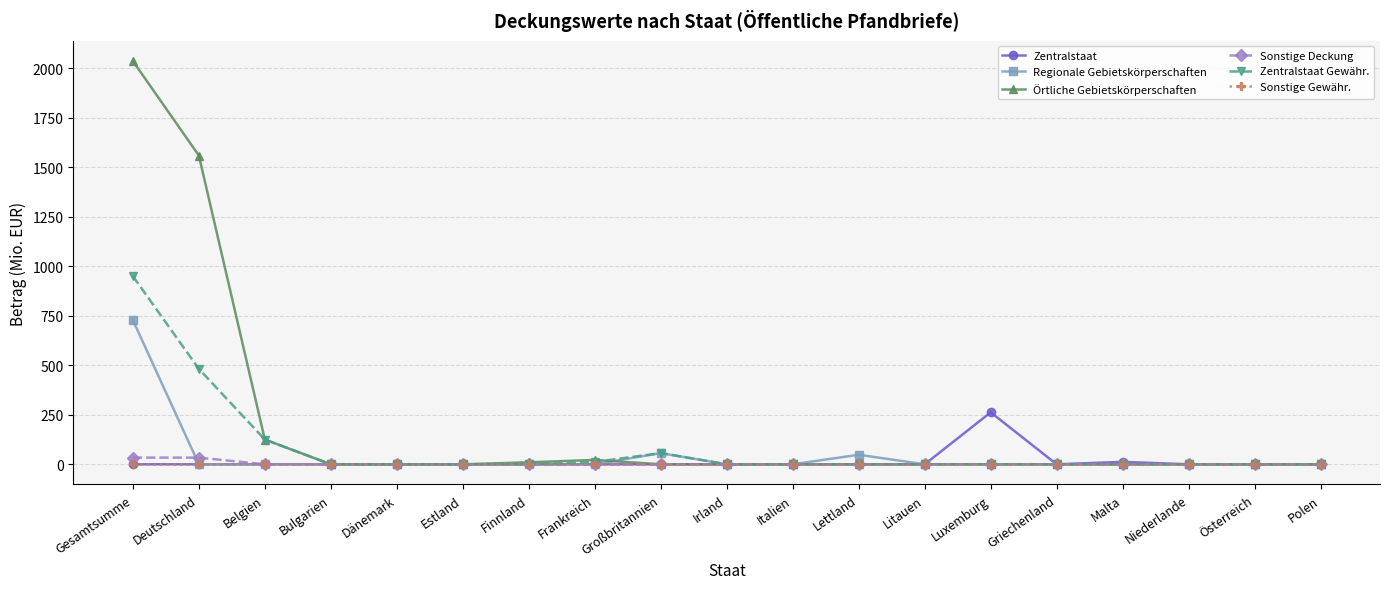

What is the label of the 2nd point from the right?

Österreich